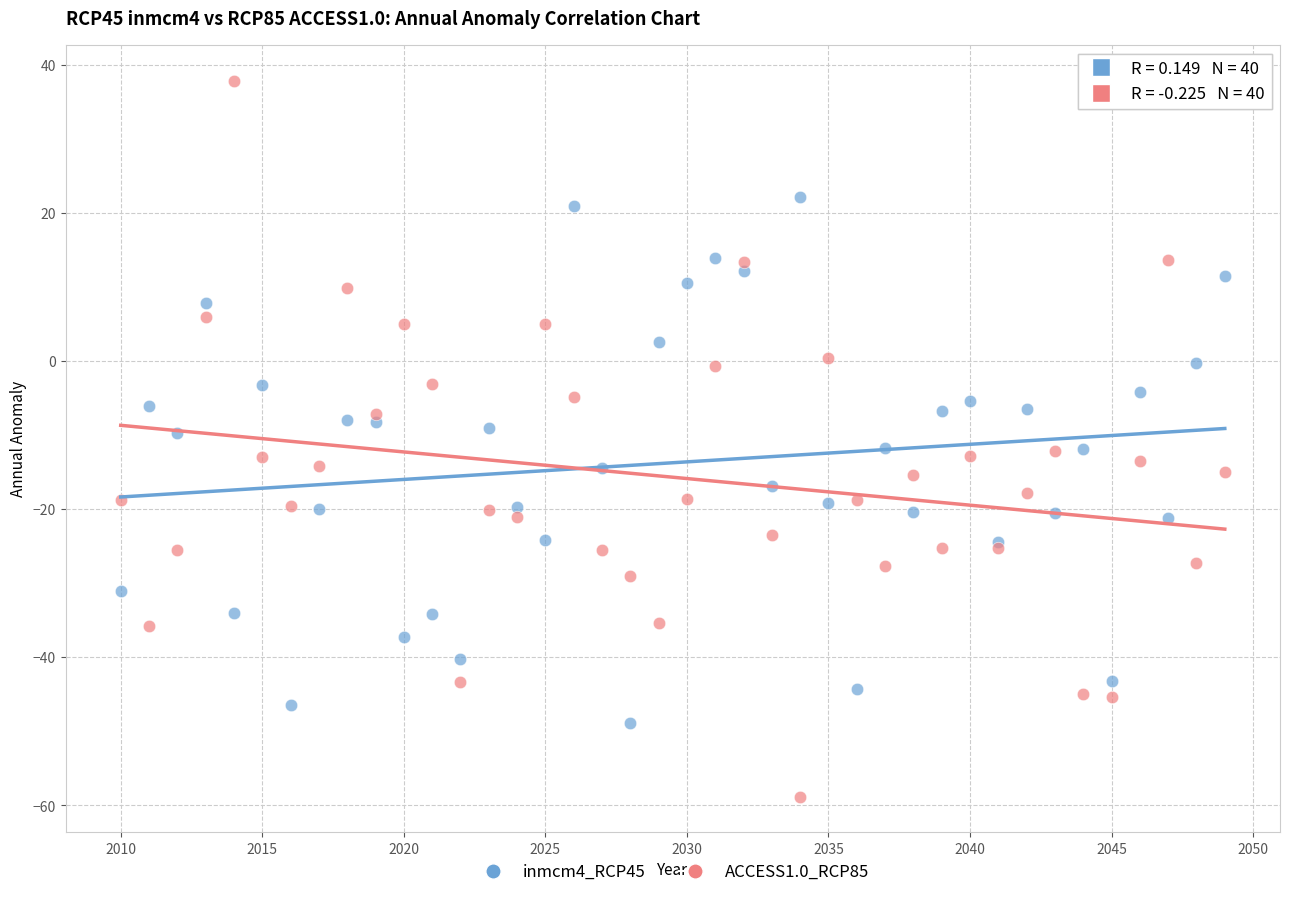

Which series has the largest Y range (max minus min)?

ACCESS1.0_RCP85